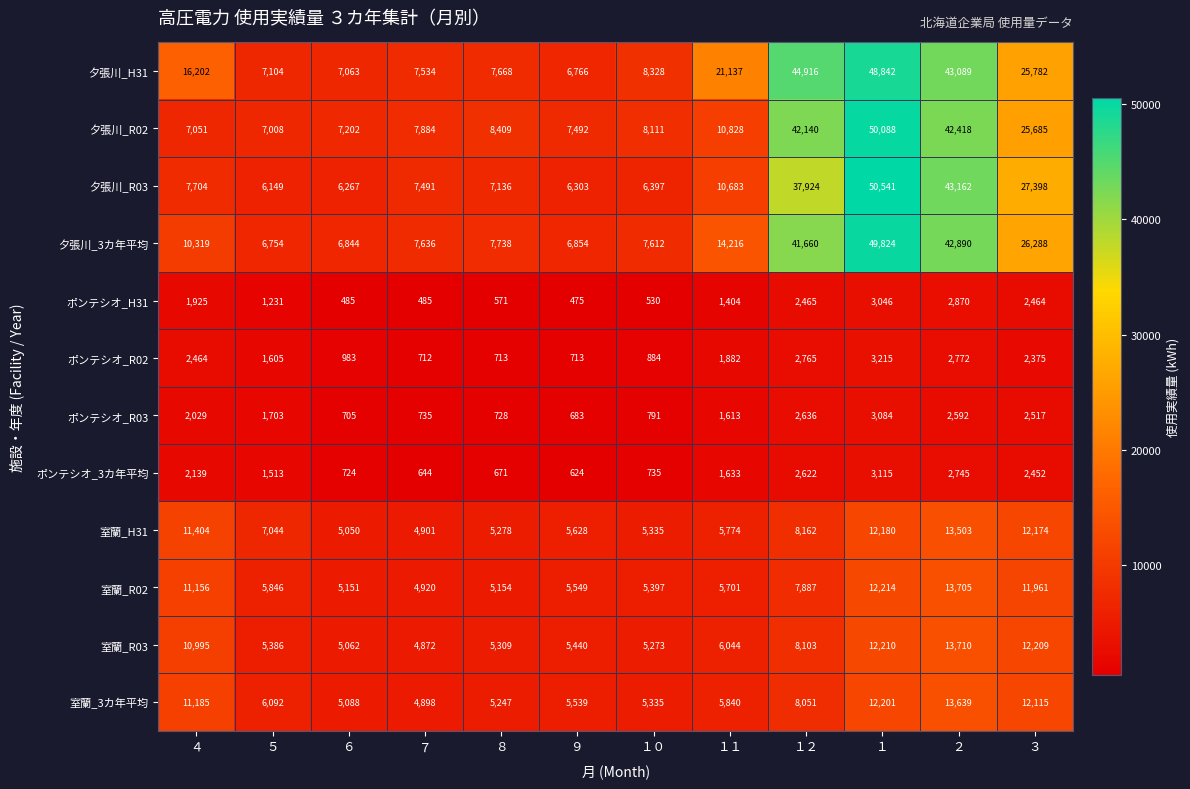

Which series changed the most between ８ and １０?

夕張川_R03